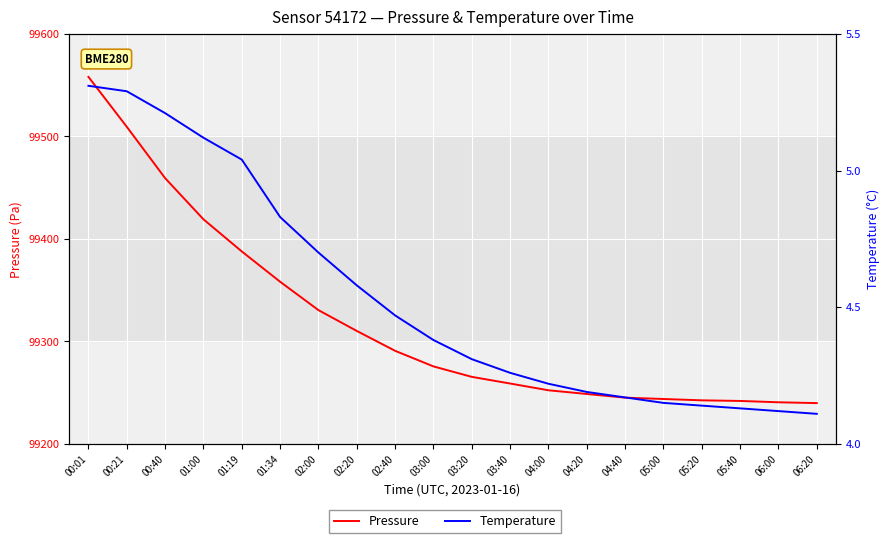

Reading right to left, list all the values displayed in this chart.

Pressure: 06:20=99239.8	06:00=99240.6	05:40=99241.9	05:20=99242.5	05:00=99243.8	04:40=99245.1	04:20=99248.7	04:00=99252.3	03:40=99258.9	03:20=99265.4	03:00=99275.6	02:40=99290.8	02:20=99310.2	02:00=99330.5	01:34=99358.2	01:19=99387.8	01:00=99419.1	00:40=99459.2	00:21=99509.3	00:01=99558.0
Temperature: 06:20=4.1	06:00=4.1	05:40=4.1	05:20=4.1	05:00=4.2	04:40=4.2	04:20=4.2	04:00=4.2	03:40=4.3	03:20=4.3	03:00=4.4	02:40=4.5	02:20=4.6	02:00=4.7	01:34=4.8	01:19=5.0	01:00=5.1	00:40=5.2	00:21=5.3	00:01=5.3